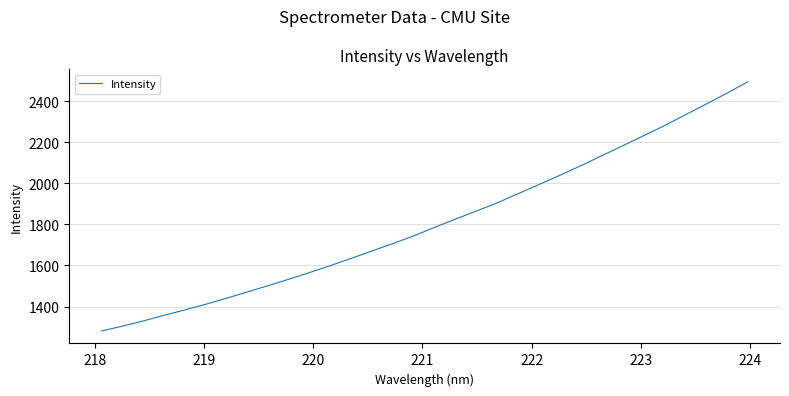

What is the minimum value shown in the chart?

1280.8